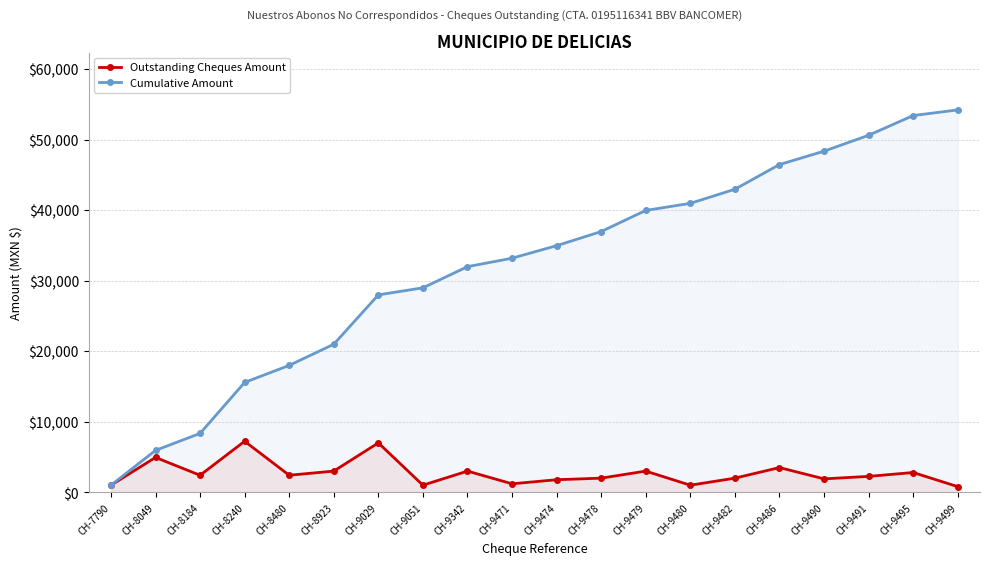

Is the value of Outstanding Cheques Amount at CH-9499 greater than the value of Cumulative Amount at CH-9029?

No